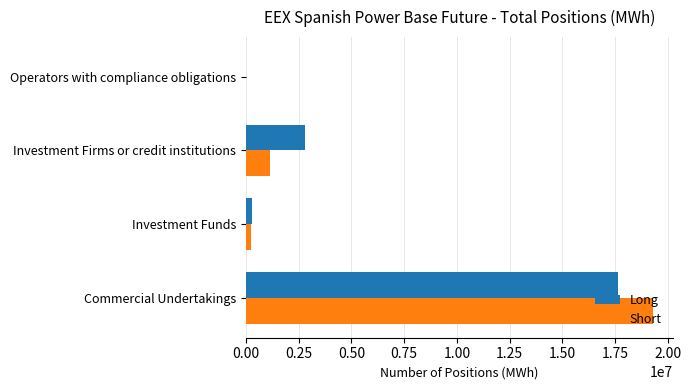

What is the maximum value shown in the chart?

19282540